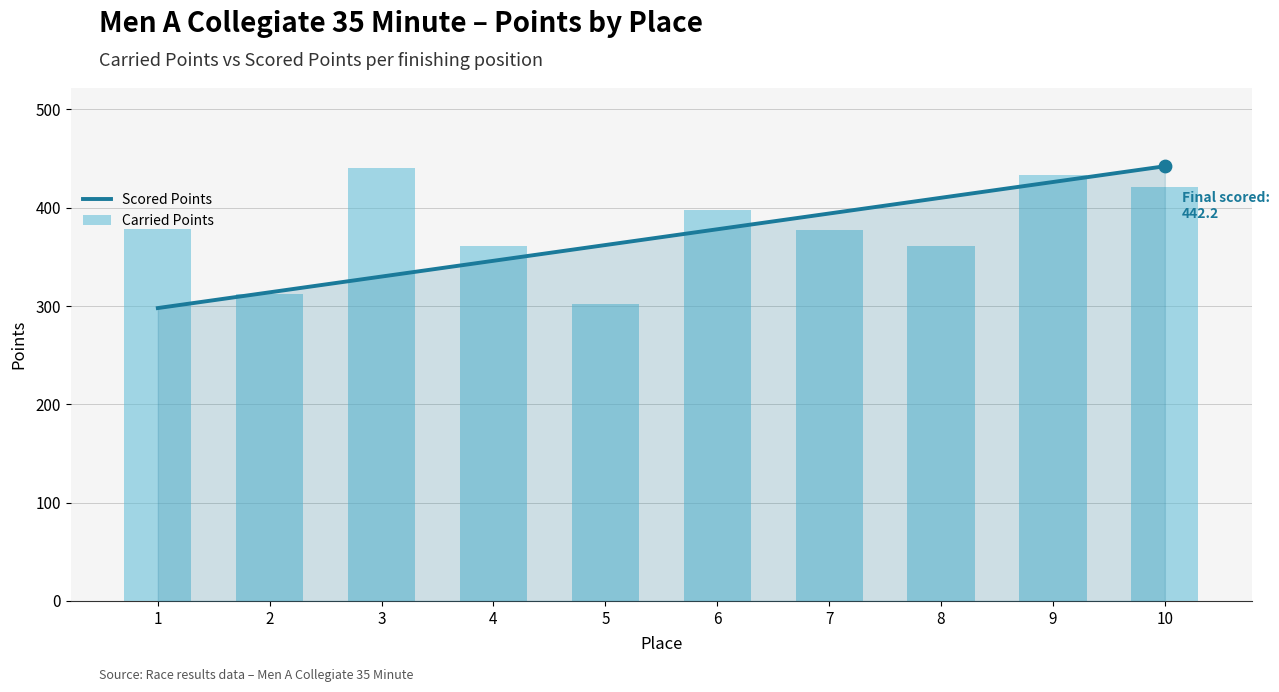

Which series has the largest total across all categories?

Carried Points